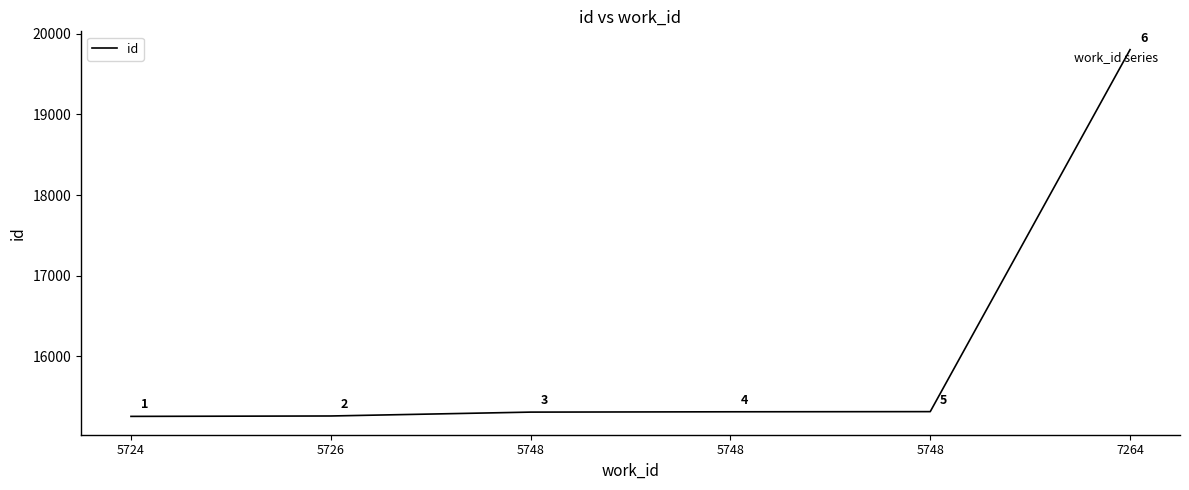

What is the value of the 6th point from the left?

19802